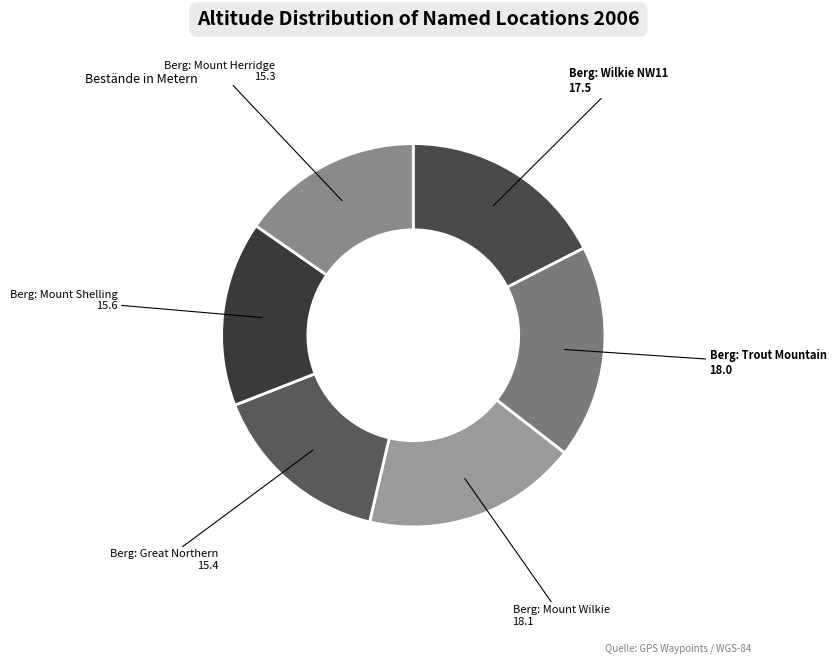

What is the ratio of the value at Berg: Mount Herridge to the value at Berg: Trout Mountain?

0.8